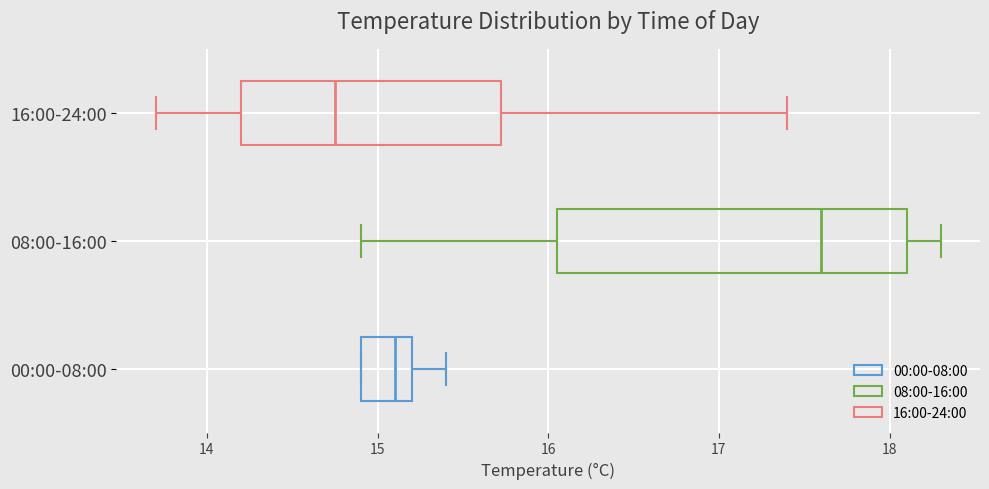

Reading bottom to top, read every box against the x-axis: the position of its median line, the range the box covers, and the ends of its whiskers. The values are not printed on the chart, so give them approximately, as read against the axis.

00:00-08:00: median 15.1, box 14.9 to 15.2, whiskers 14.9 to 15.4
08:00-16:00: median 17.6, box 16.1 to 18.1, whiskers 14.9 to 18.3
16:00-24:00: median 14.8, box 14.2 to 15.7, whiskers 13.7 to 17.4